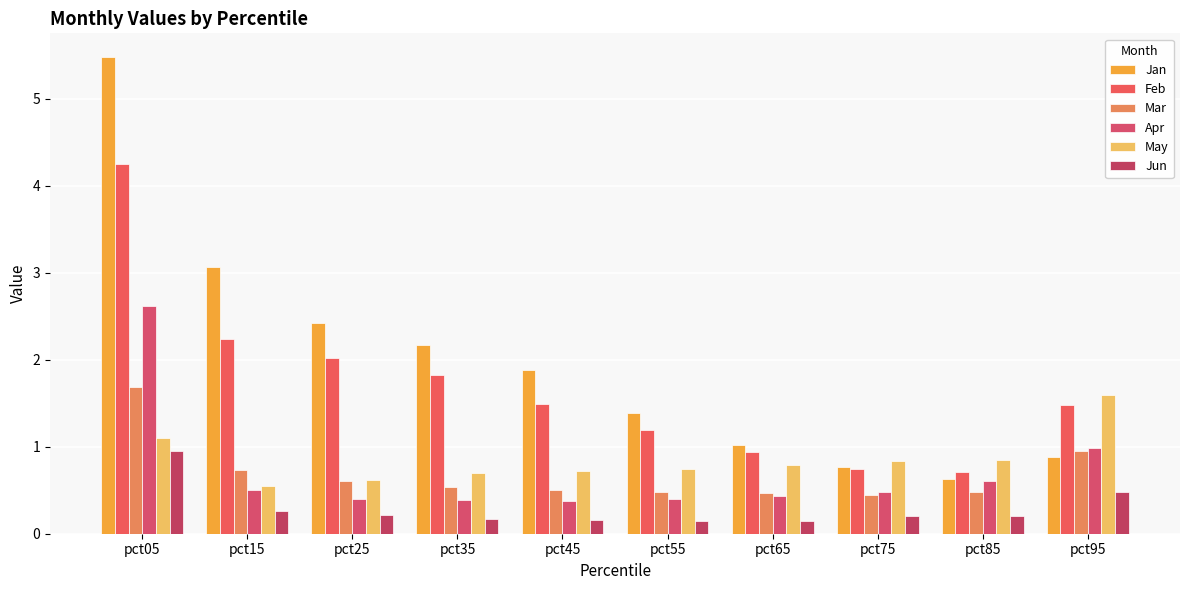

What is the spread (max minus min) of values at pct95?

1.1